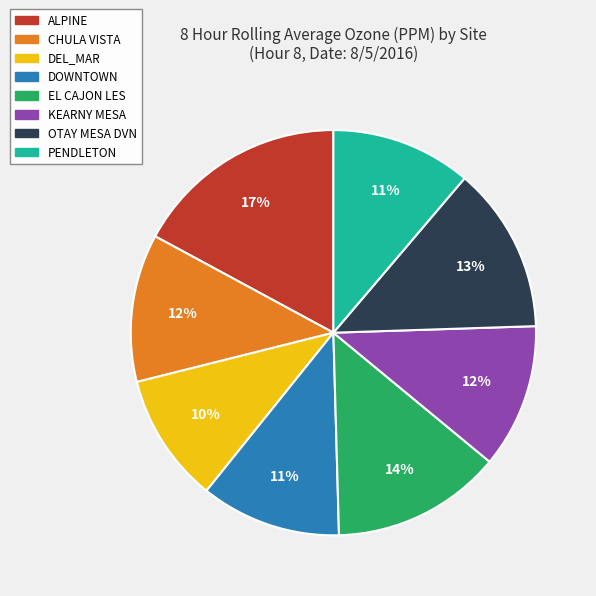

Do OTAY MESA DVN and KEARNY MESA together represent more than half of the pie?

No